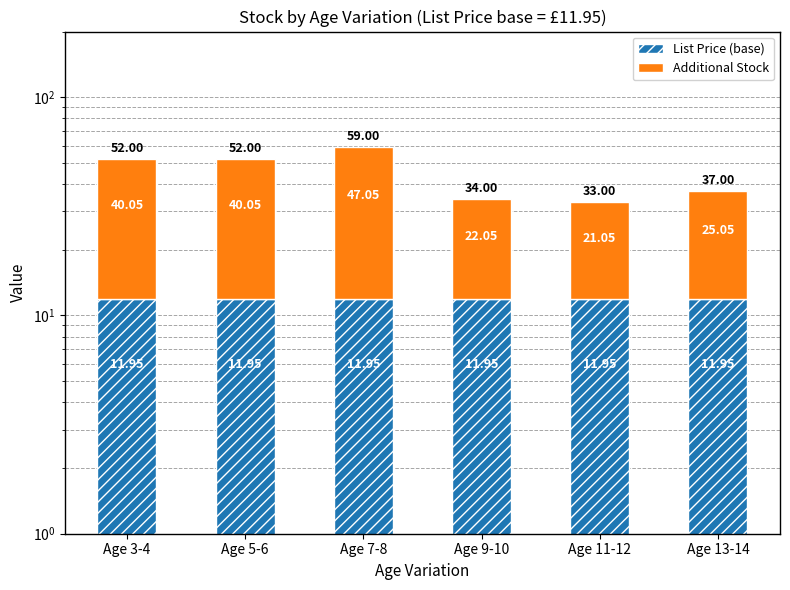

At Age 3-4, list the series in order from largest to smallest.

Additional Stock, List Price (base)